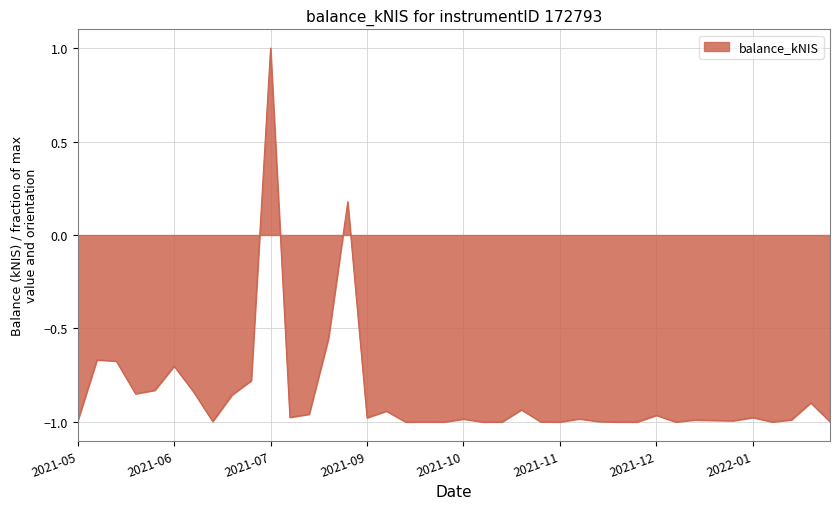

How many negative values are there?

38